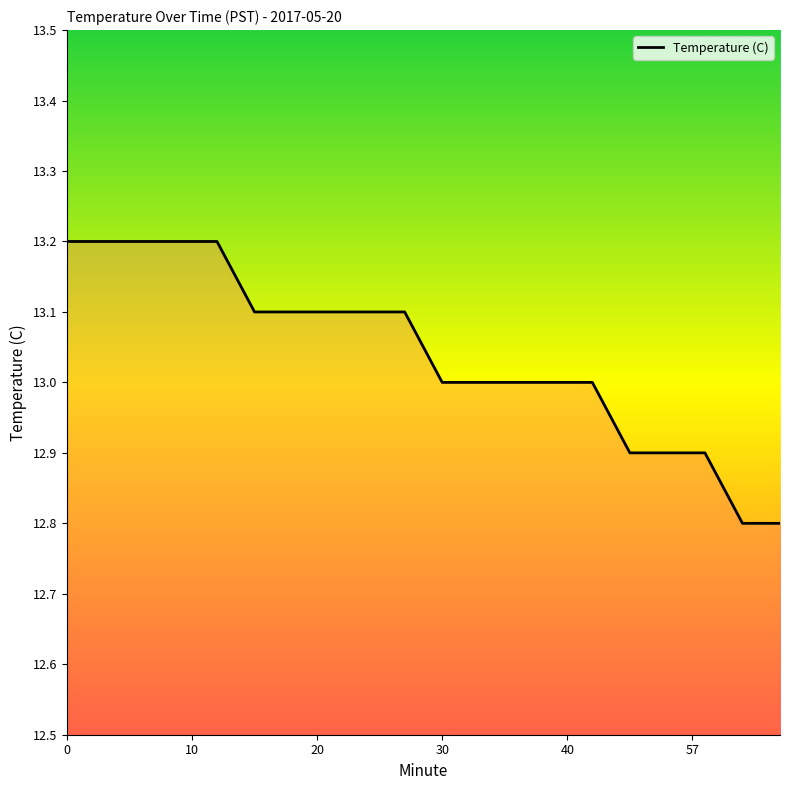

What is the minimum value shown in the chart?

12.8